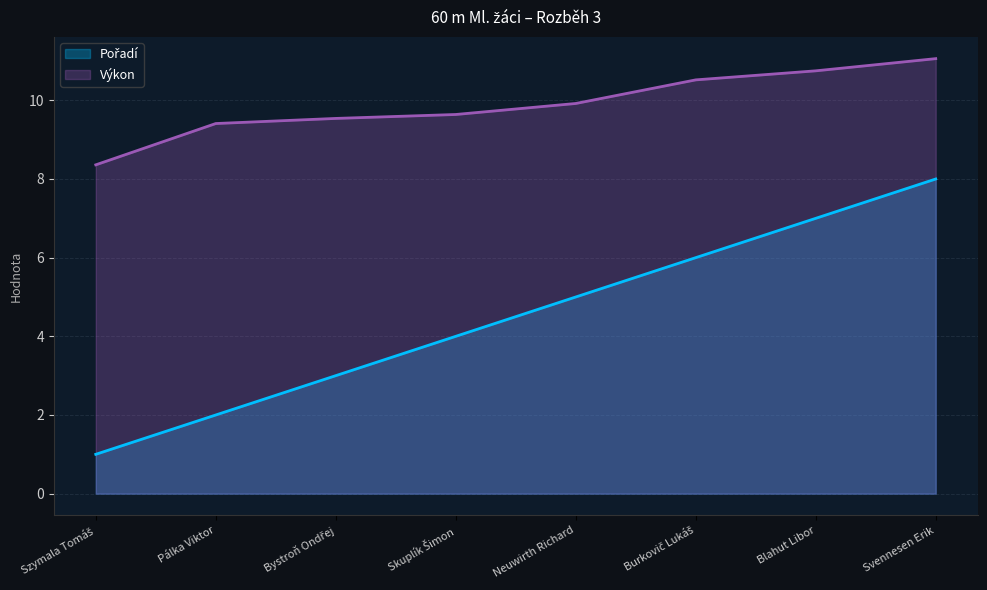

How many lines are shown in the chart?

2